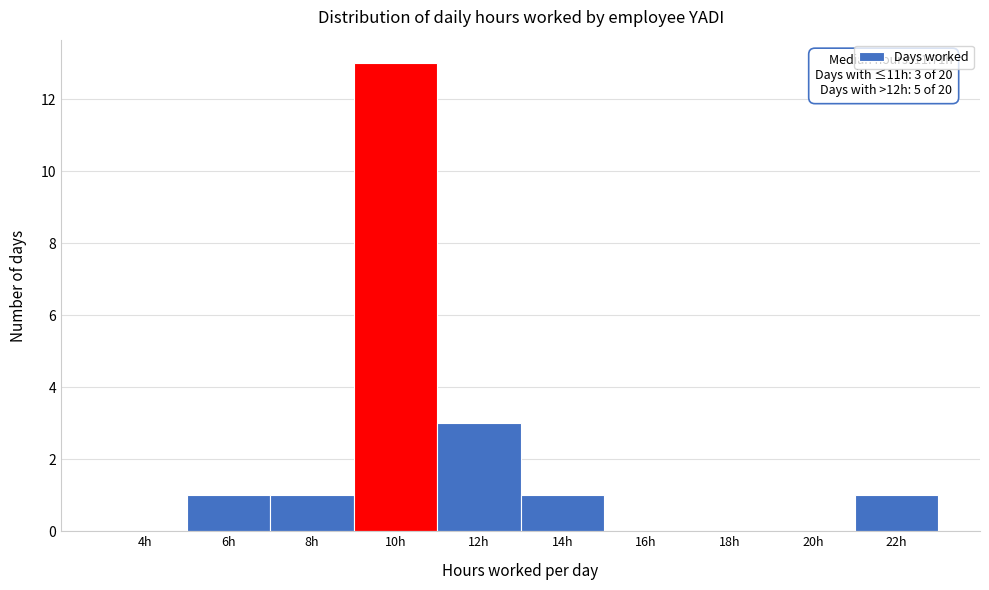

Reading right to left, what are all the values shown in this chart?

22h=1	20h=0	18h=0	16h=0	14h=1	12h=3	10h=13	8h=1	6h=1	4h=0